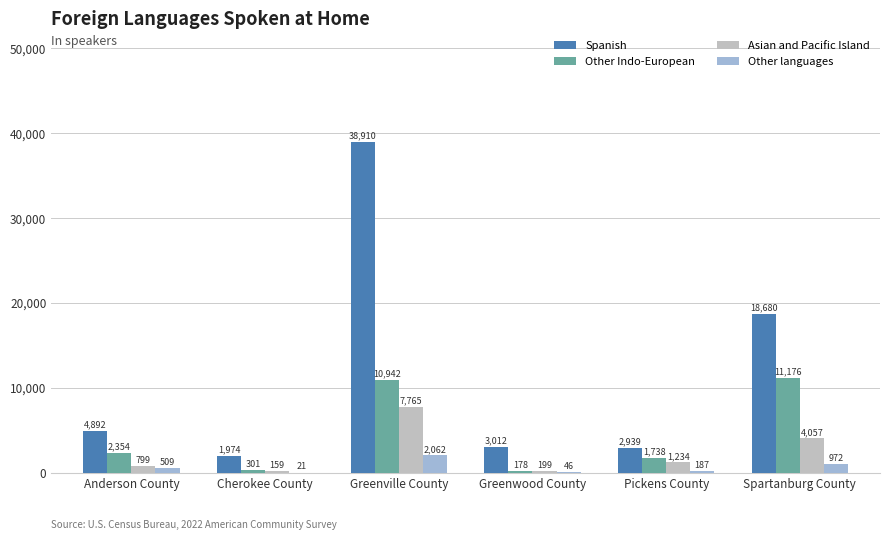

How many data points does each series have?

6